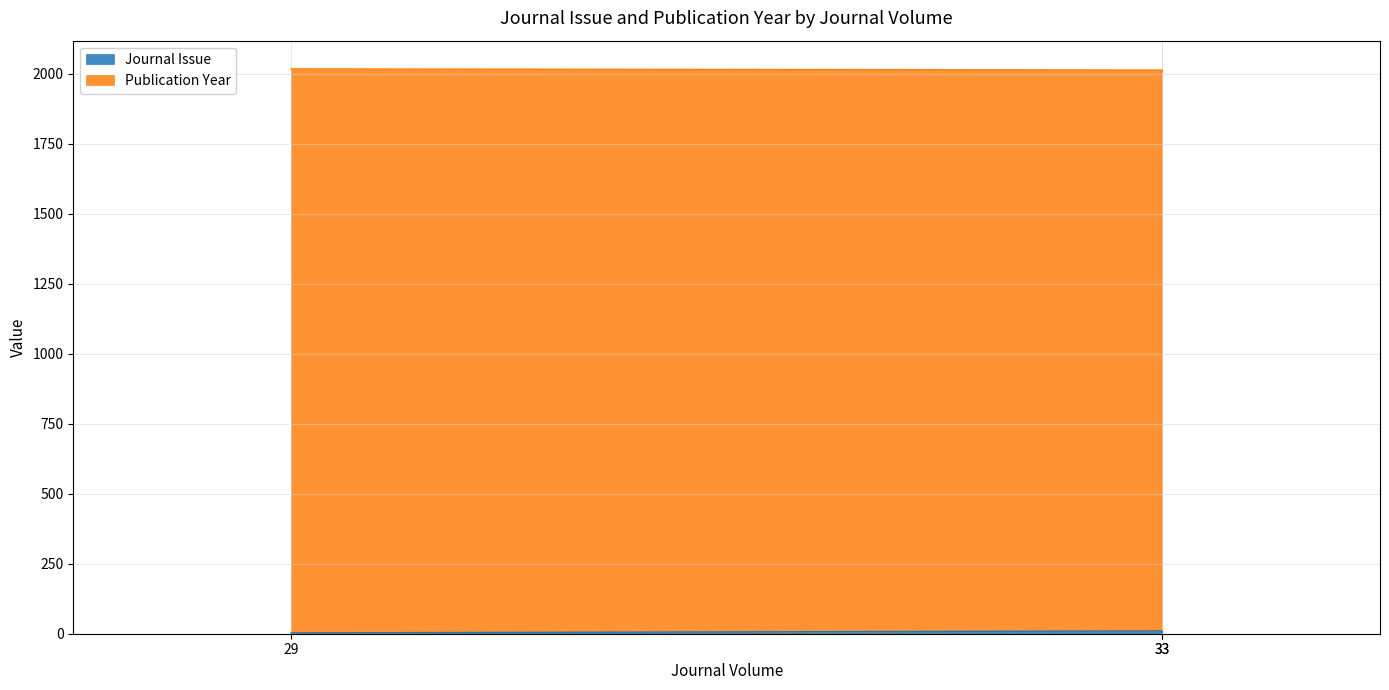

Does the chart display data point markers on the line(s)?

No